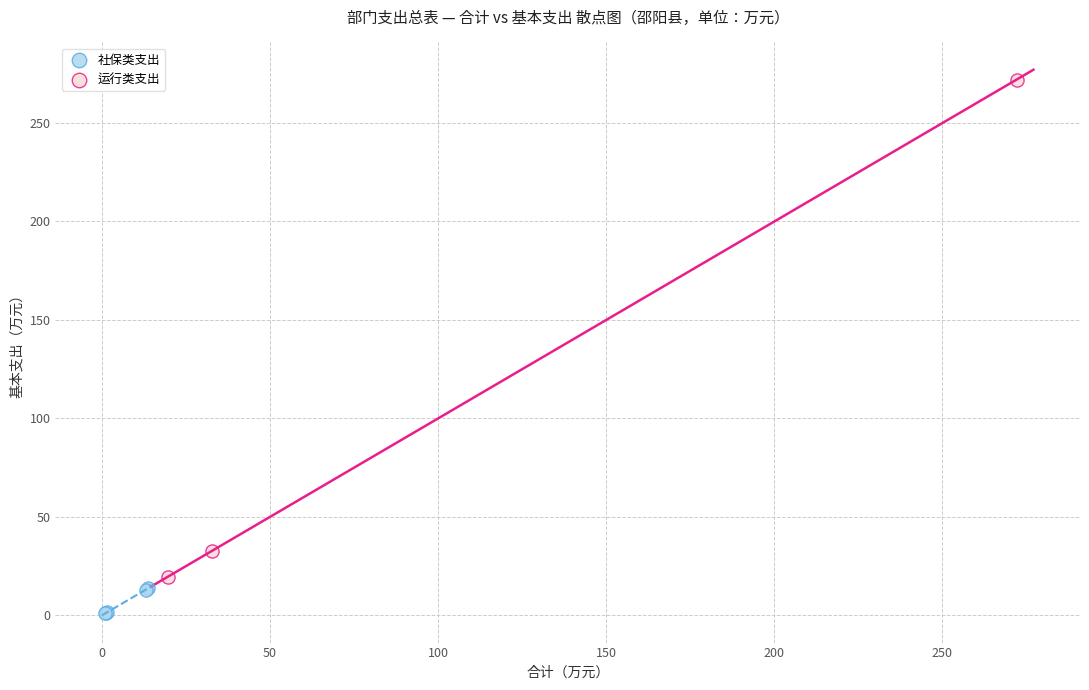

Which series reaches the maximum Y coordinate?

运行类支出